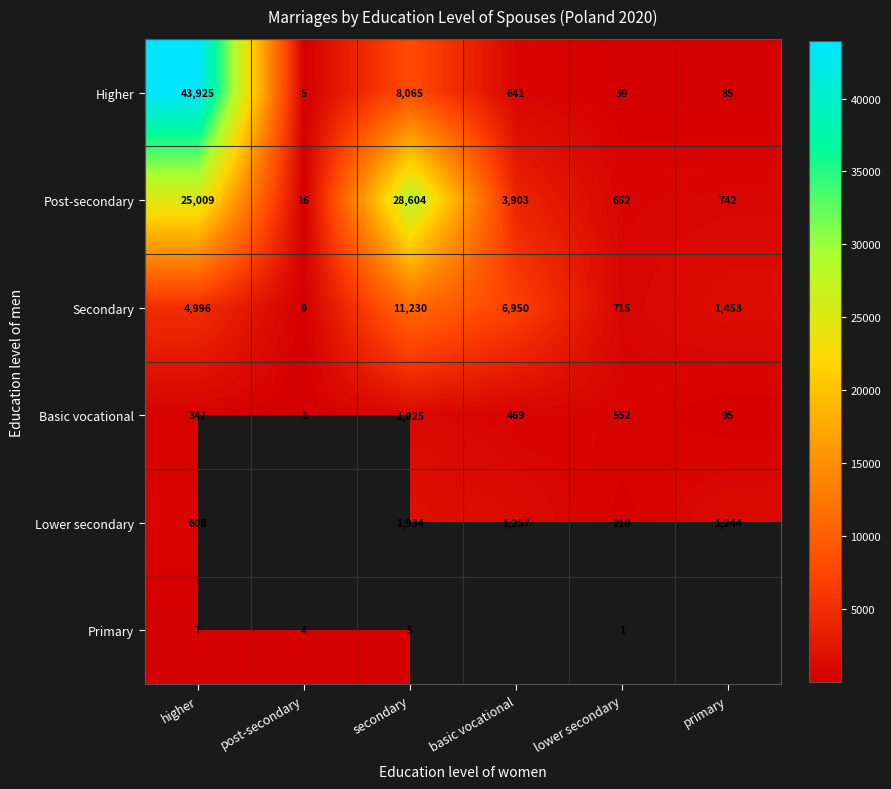

What is the maximum value for Secondary?

11230